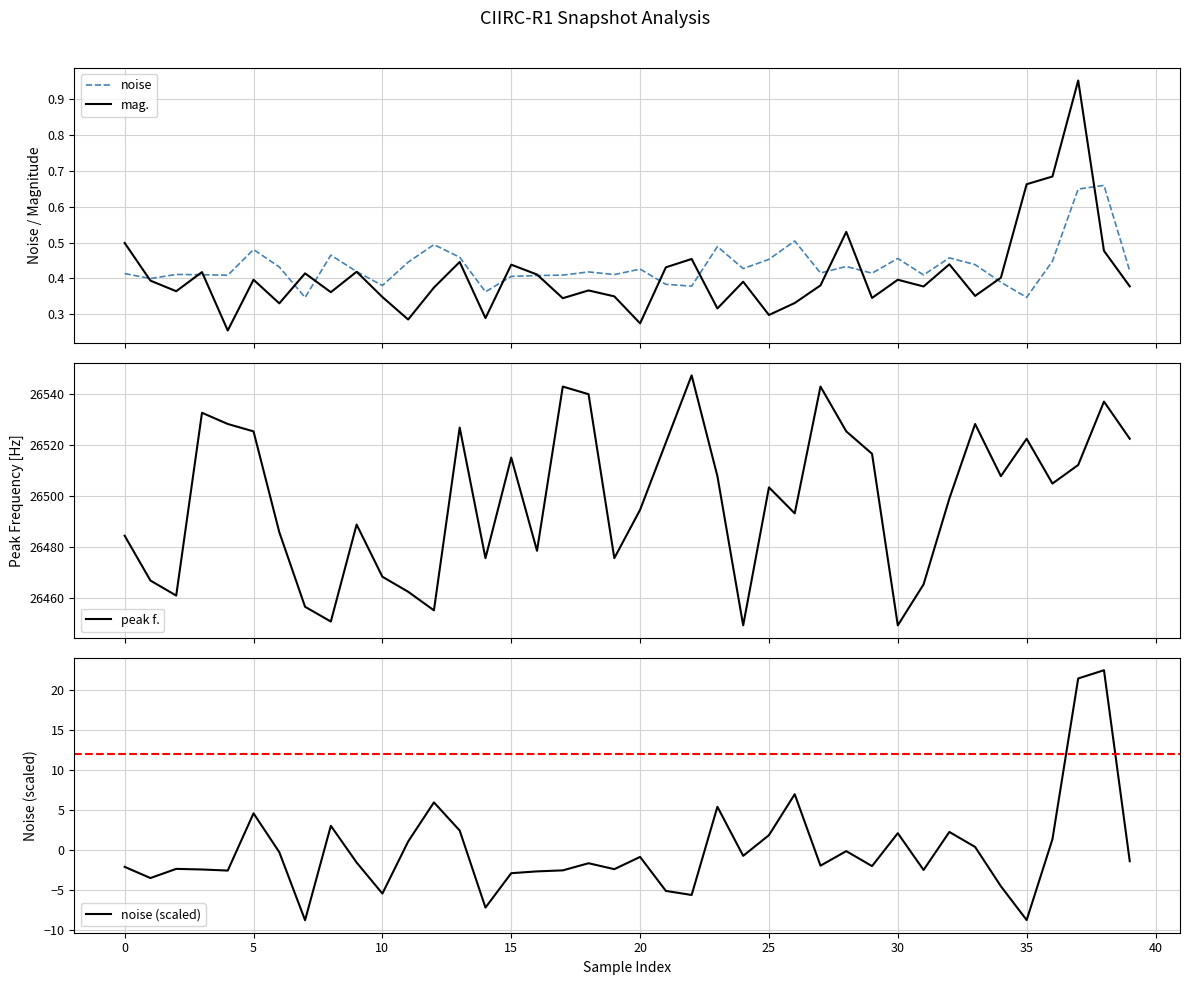

What is the highest value of the peak f. series?

26547.4